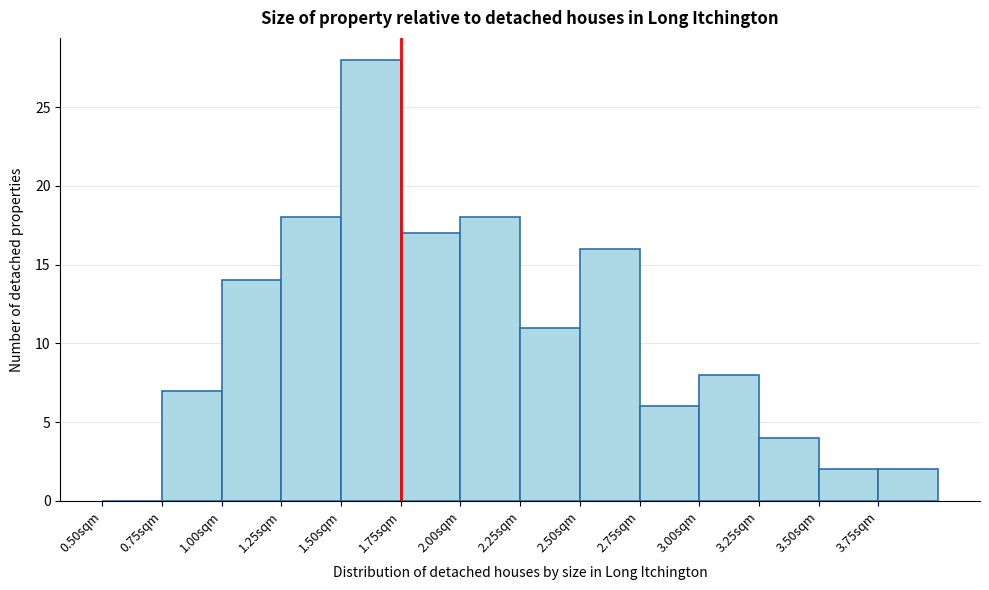

Reading left to right, list every bar in this chart as the range it spans on the x-axis followed by its height. The values are not printed on the chart, so give them approximately, as read against the axis.

0.50 to 0.75: 0
0.75 to 1.00: 7
1.00 to 1.25: 14
1.25 to 1.50: 18
1.50 to 1.75: 28
1.75 to 2.00: 17
2.00 to 2.25: 18
2.25 to 2.50: 11
2.50 to 2.75: 16
2.75 to 3.00: 6
3.00 to 3.25: 8
3.25 to 3.50: 4
3.50 to 3.75: 2
3.75 to 4.00: 2